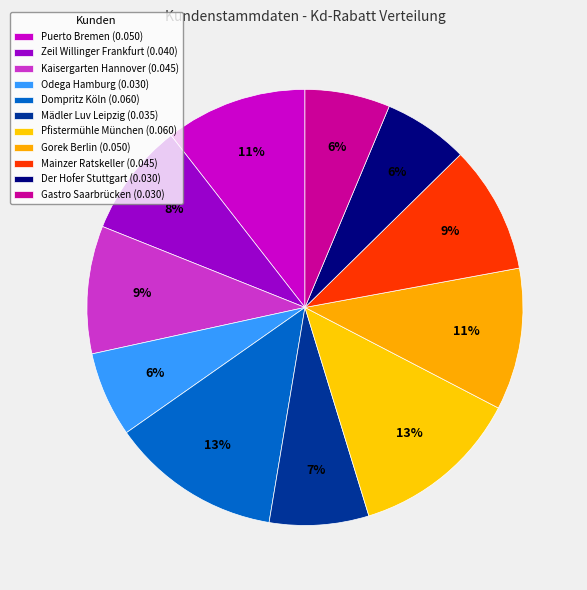

Rank the categories by value from highest to lowest.

Dompritz Köln, Pfistermühle München, Puerto Bremen, Gorek Berlin, Kaisergarten Hannover, Mainzer Ratskeller, Zeil Willinger Frankfurt, Mädler Luv Leipzig, Odega Hamburg, Der Hofer Stuttgart, Gastro Saarbrücken